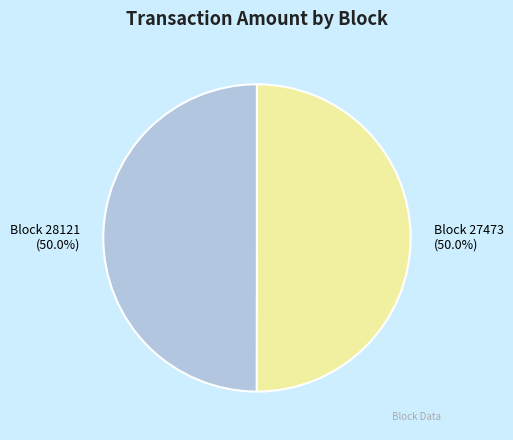

What is the ratio of the value at Block 27473 to the value at Block 28121?

1.0